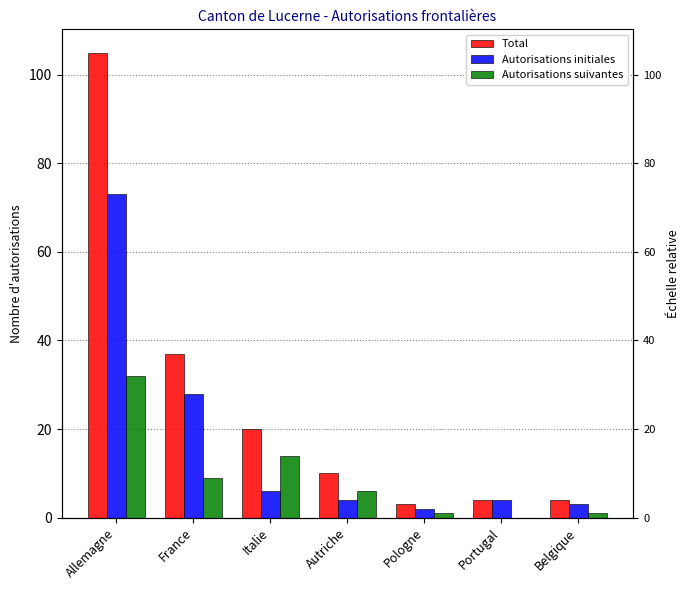

What is the difference between the maximum and minimum values in the Total series?

102